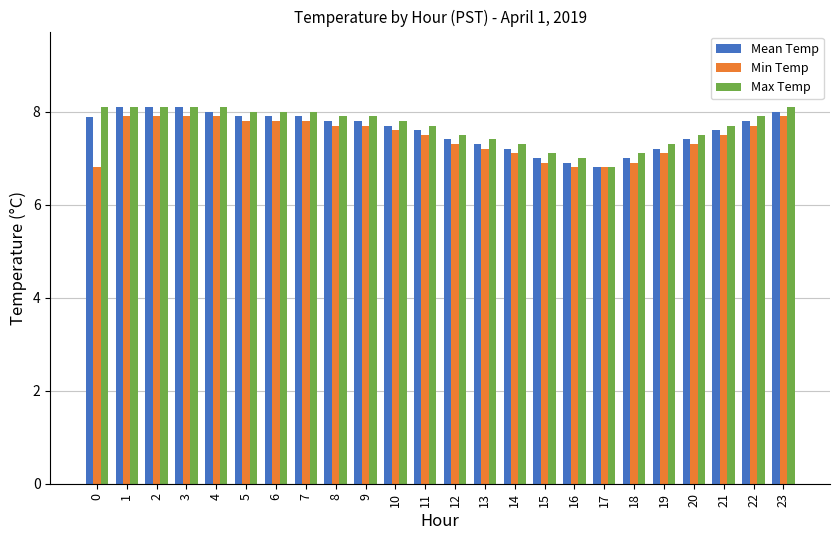

The Mean Temp series shows 6.9 at 16. True or false?

True